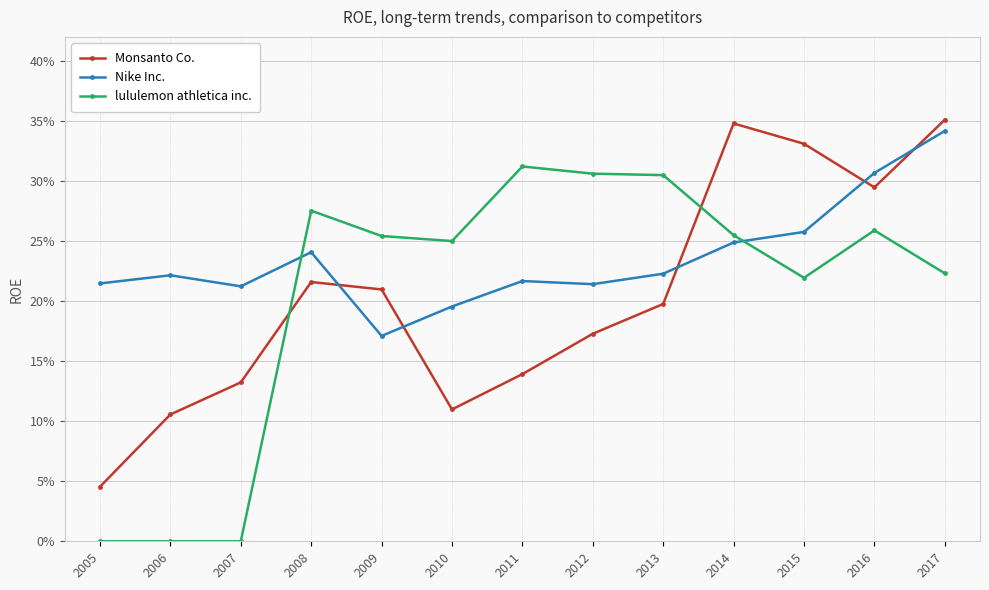

Count the Monsanto Co. values in the range 0 to 1.

13